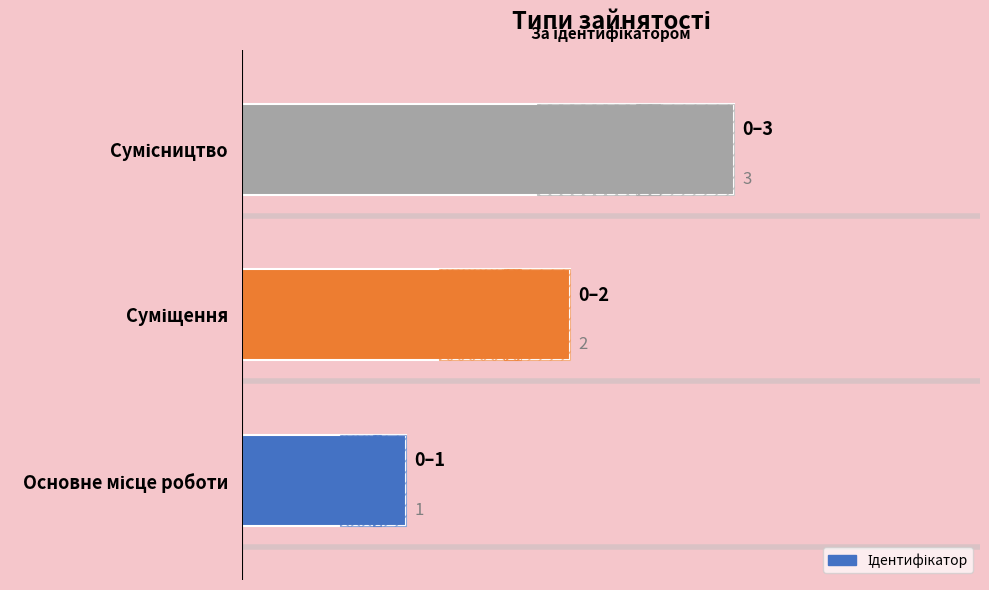

What position from the left is Сумісництво?

3